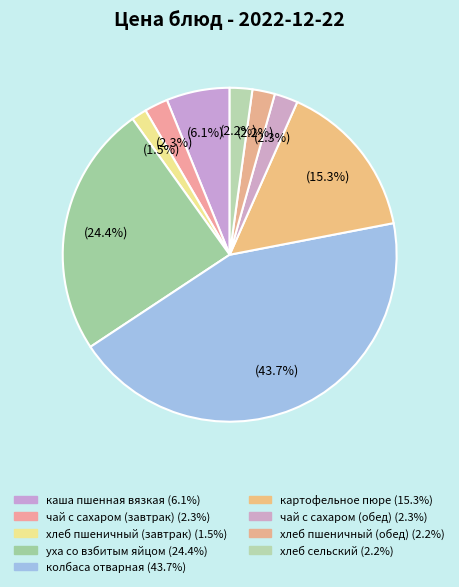

Count the number of slices in the pie.

9